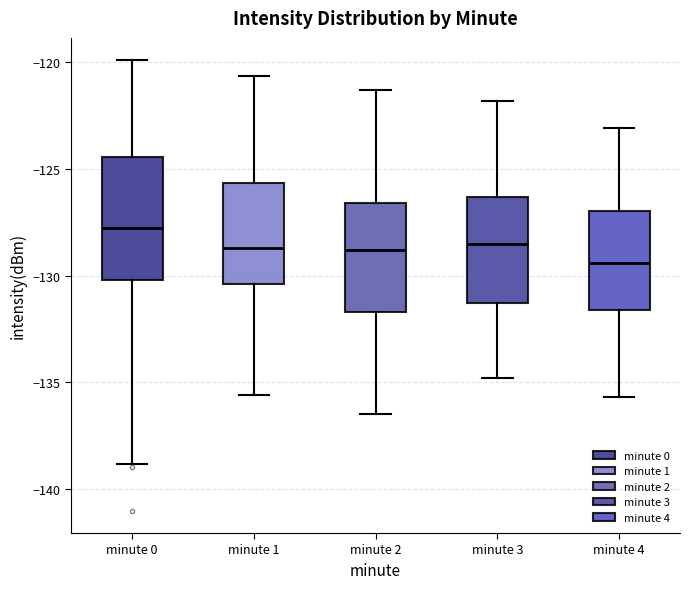

Comparing the boxes themselves (not the whiskers), which one is the tallest?

minute 0